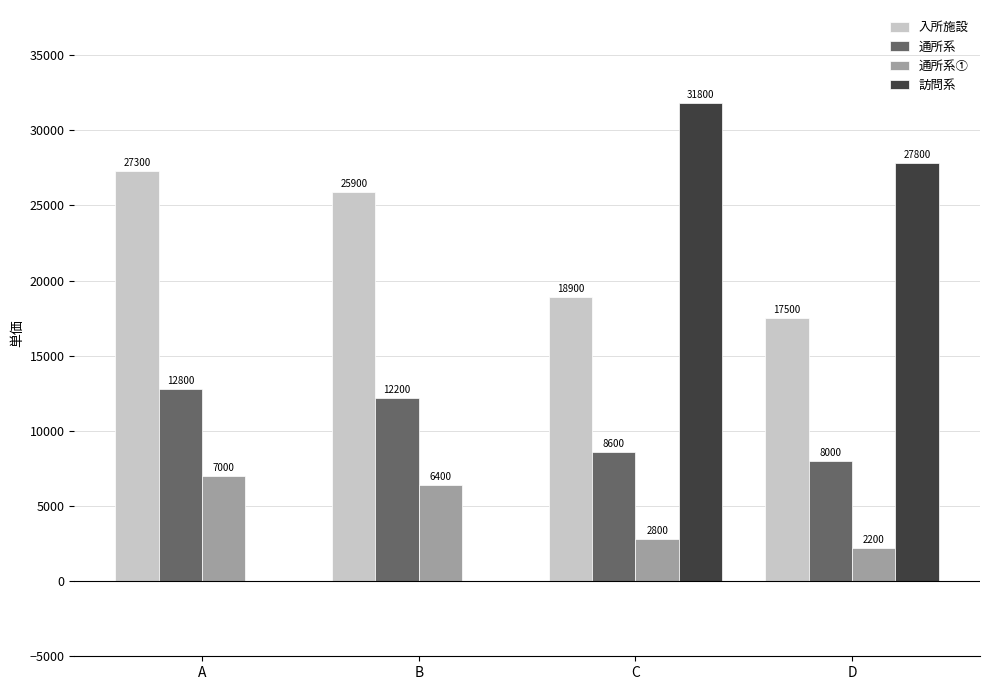

Is it true that 訪問系 equals 51412 at C?

False